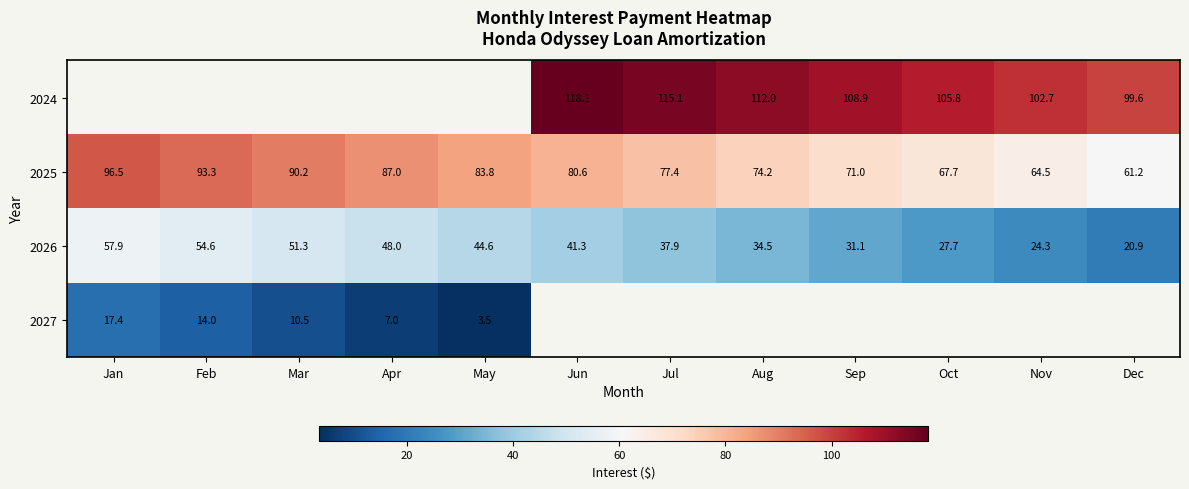

Where is 2025 nearest to the value 78?

Jul